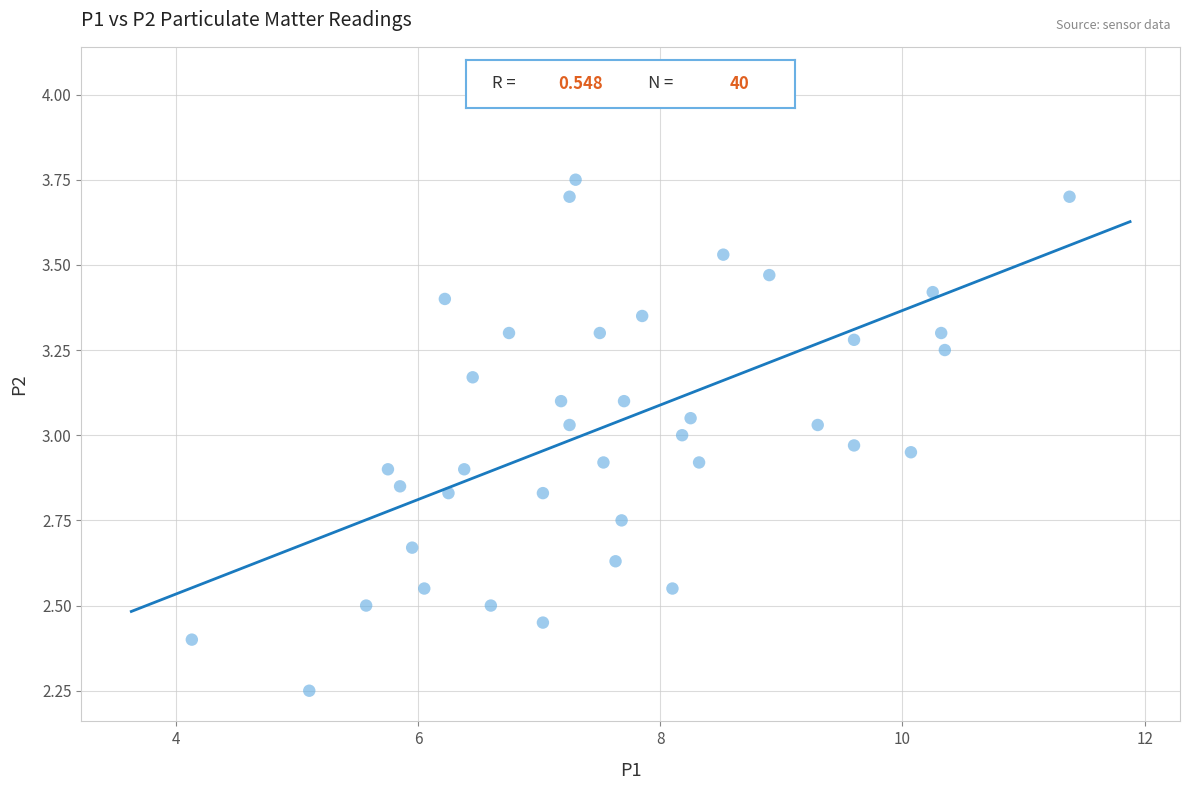

What is the range of X values (max minus min)?

7.3